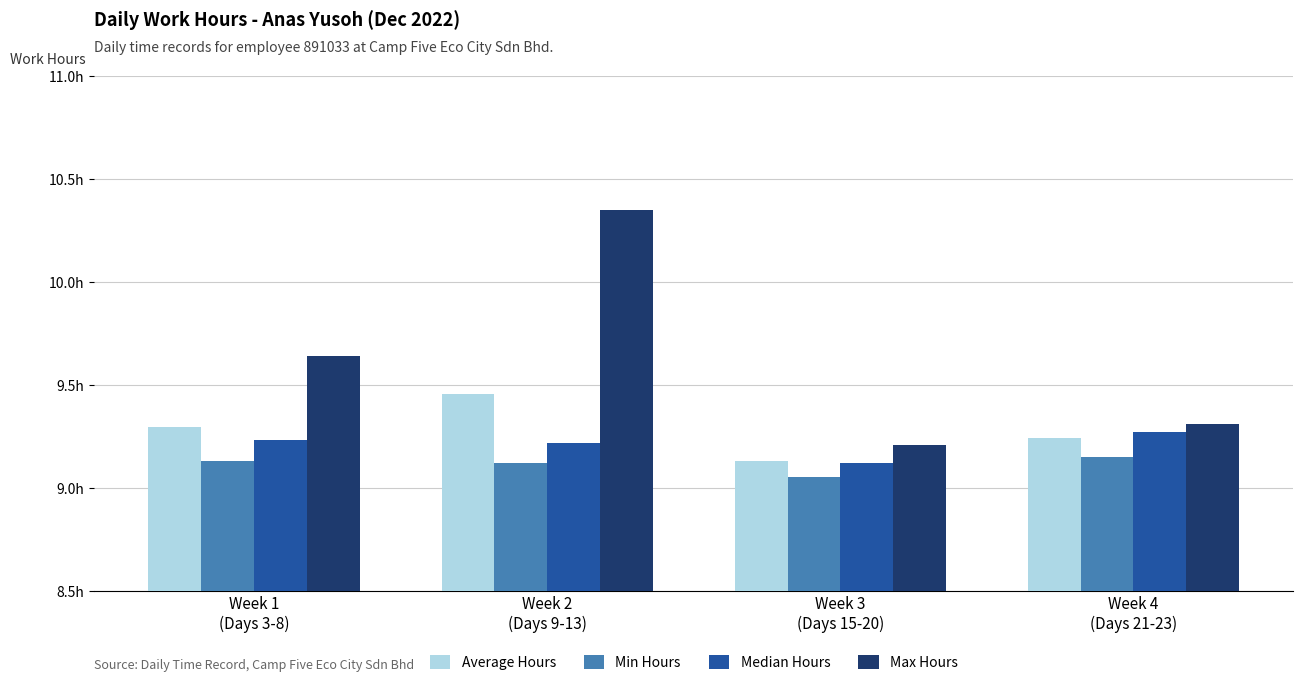

Which series changed the most between Week 1
(Days 3-8) and Week 2
(Days 9-13)?

Max Hours